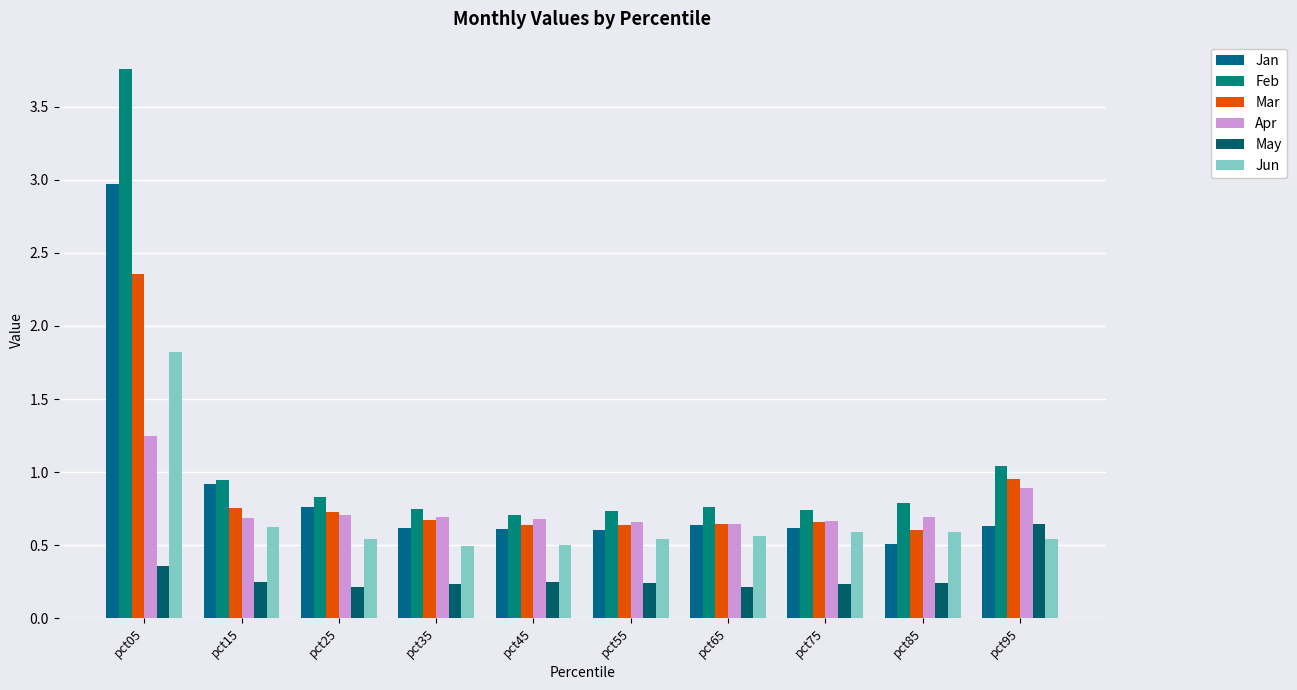

What is the sum of all May values?

2.9